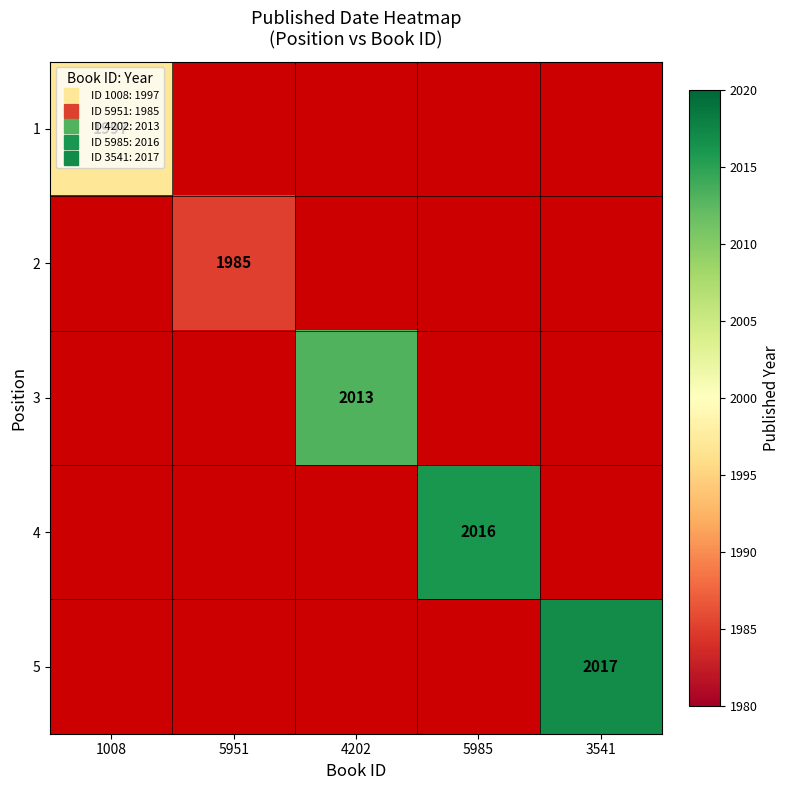

Count the number of data series in this chart.

5